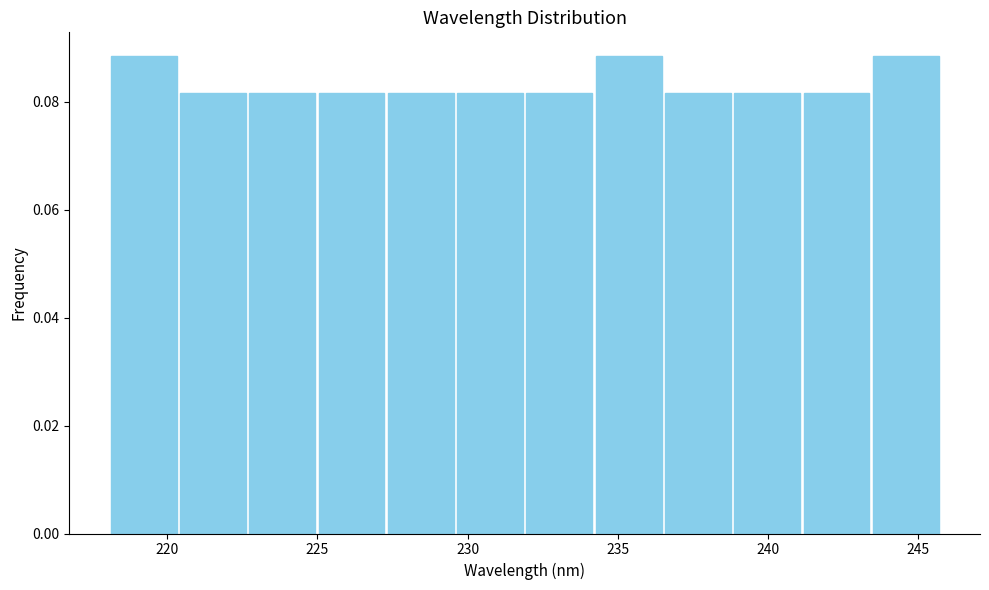

What is the height of the bar covering 241.0 to 243.5 on the x-axis? Neither the bar edges nor the heights are printed on the chart, so give them approximately, as read against the axes.

0.082